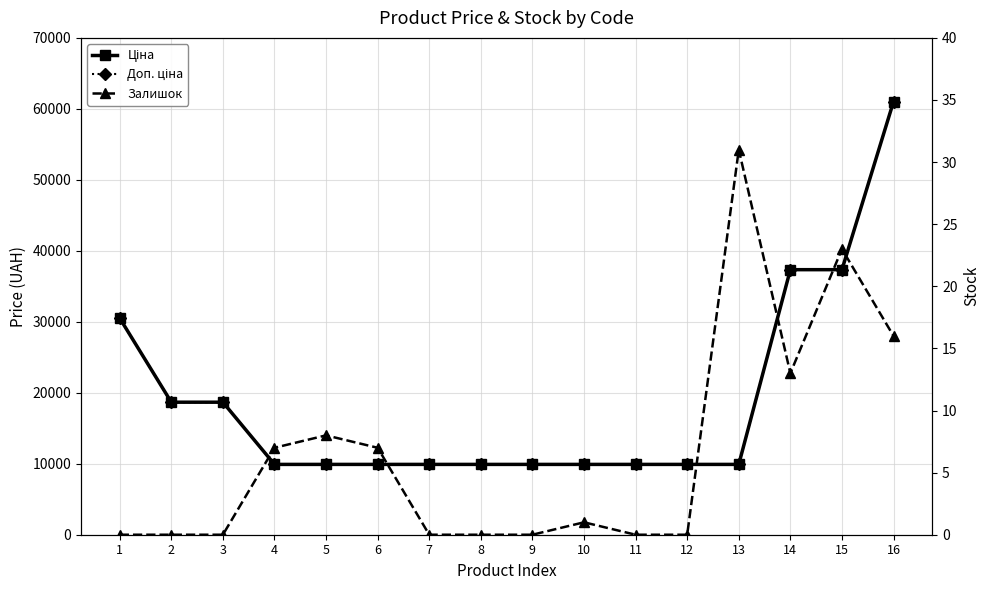

How many series are shown in this chart?

3